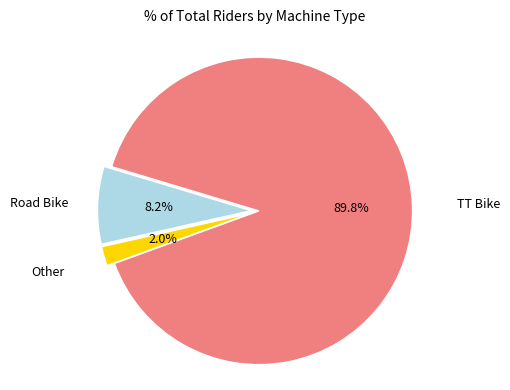

Does any single category account for the majority?

Yes